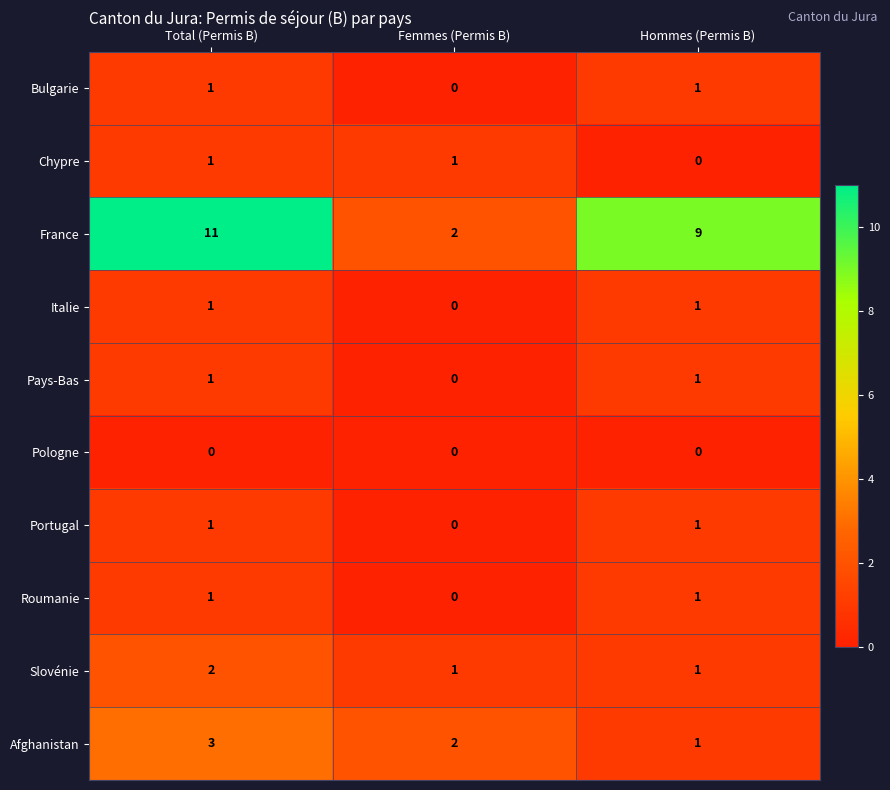

Which series changed the most between Total (Permis B) and Femmes (Permis B)?

France